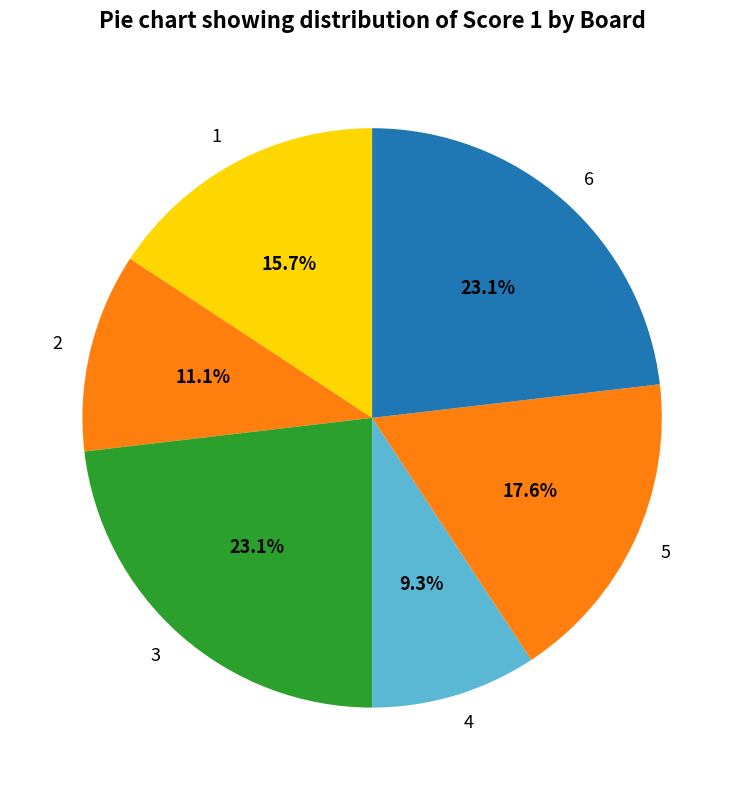

Is there any slice that represents more than half of the pie?

No